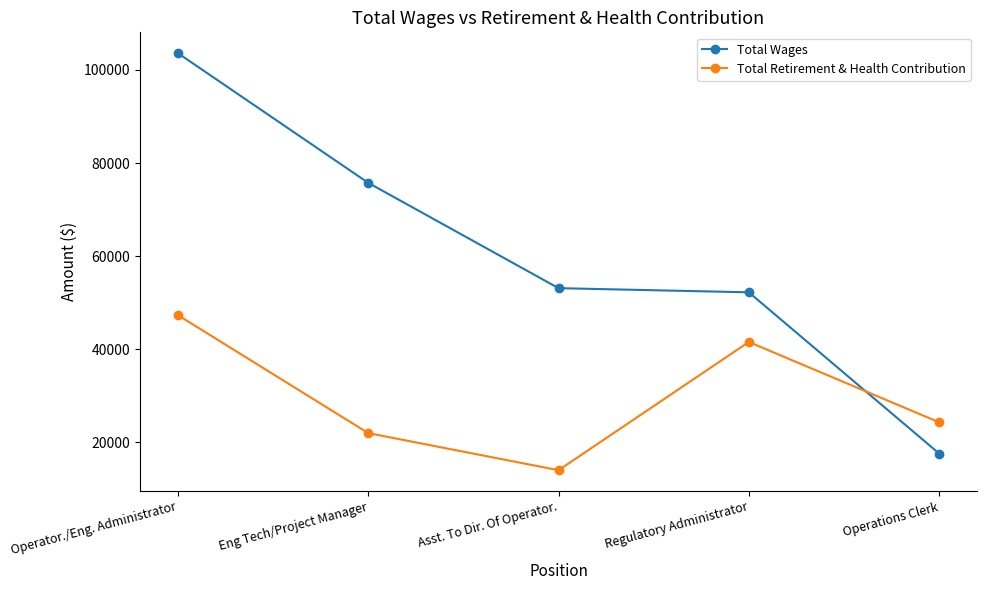

What is the difference between the Total Retirement & Health Contribution values at Asst. To Dir. Of Operator. and Regulatory Administrator?

27567